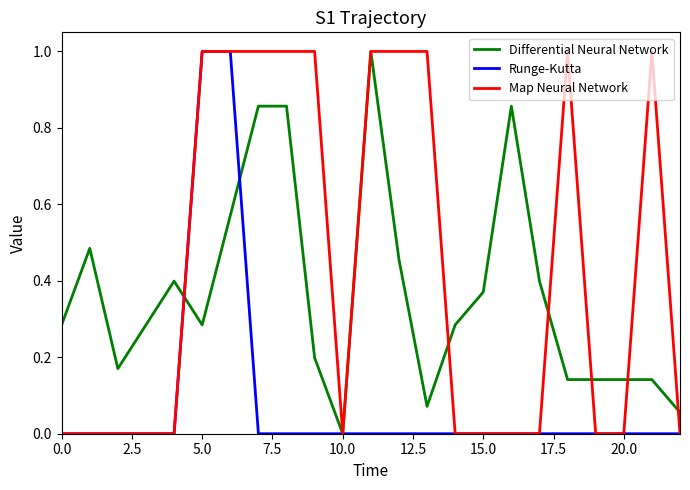

What is the maximum value shown in the chart?

1.0